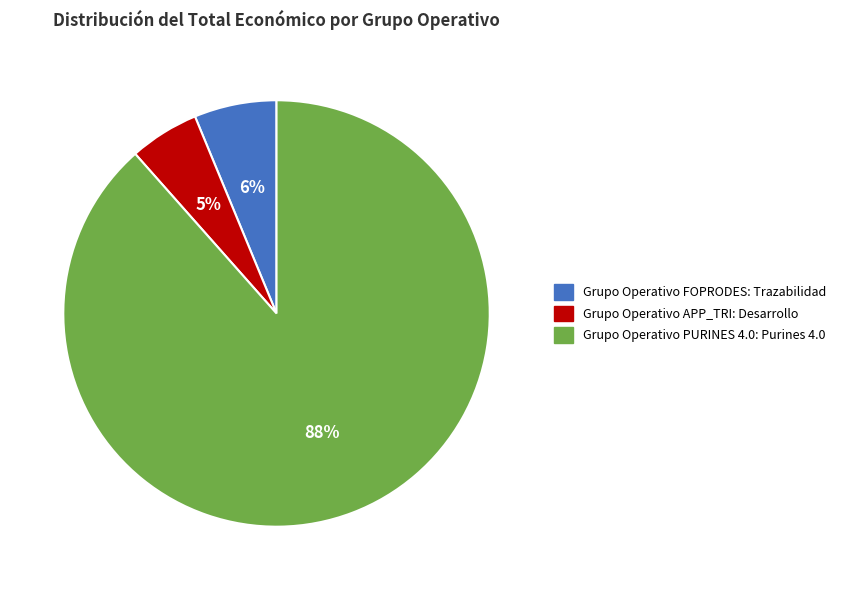

Does Grupo Operativo APP_TRI: Desarrollo represent more than half of the total?

No